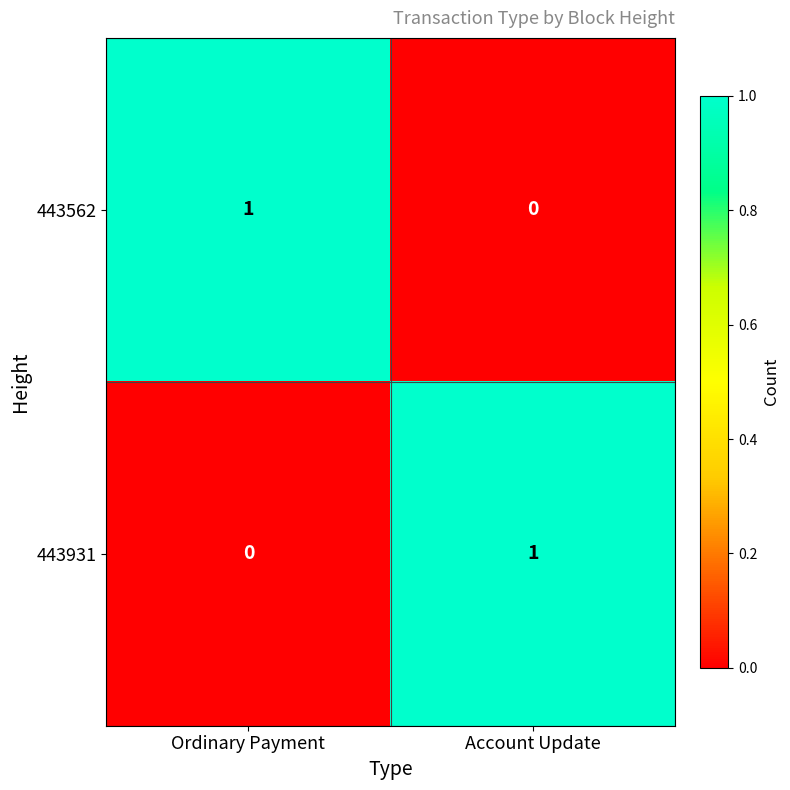

What is the total value across all series at Ordinary Payment?

1